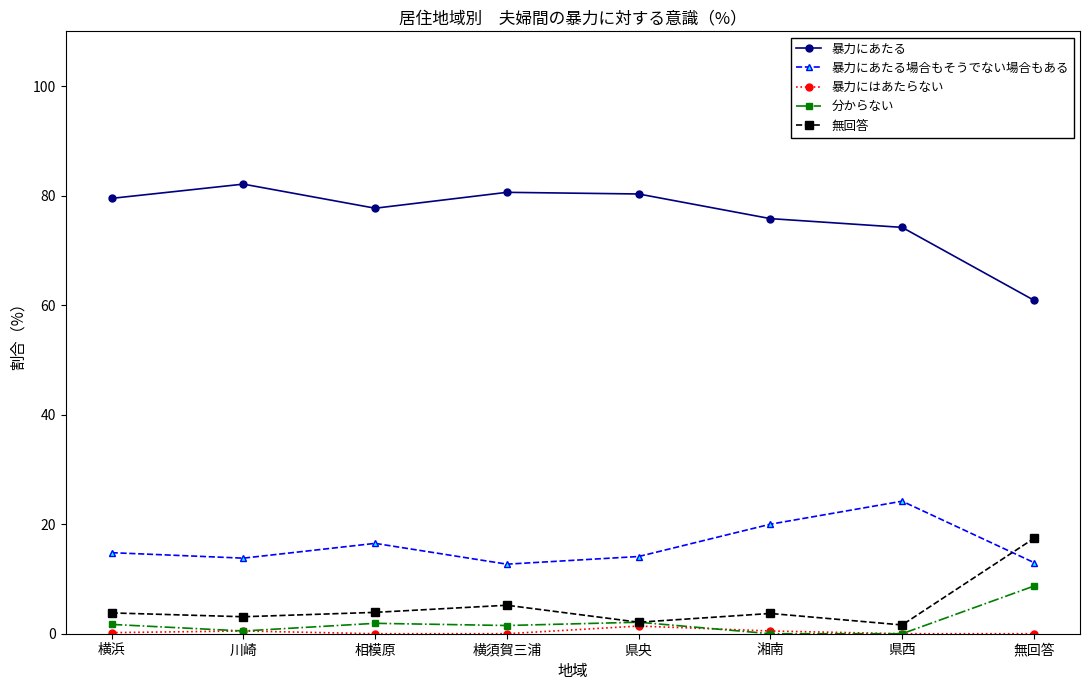

At 無回答, list the series in order from largest to smallest.

暴力にあたる, 無回答, 暴力にあたる場合もそうでない場合もある, 分からない, 暴力にはあたらない